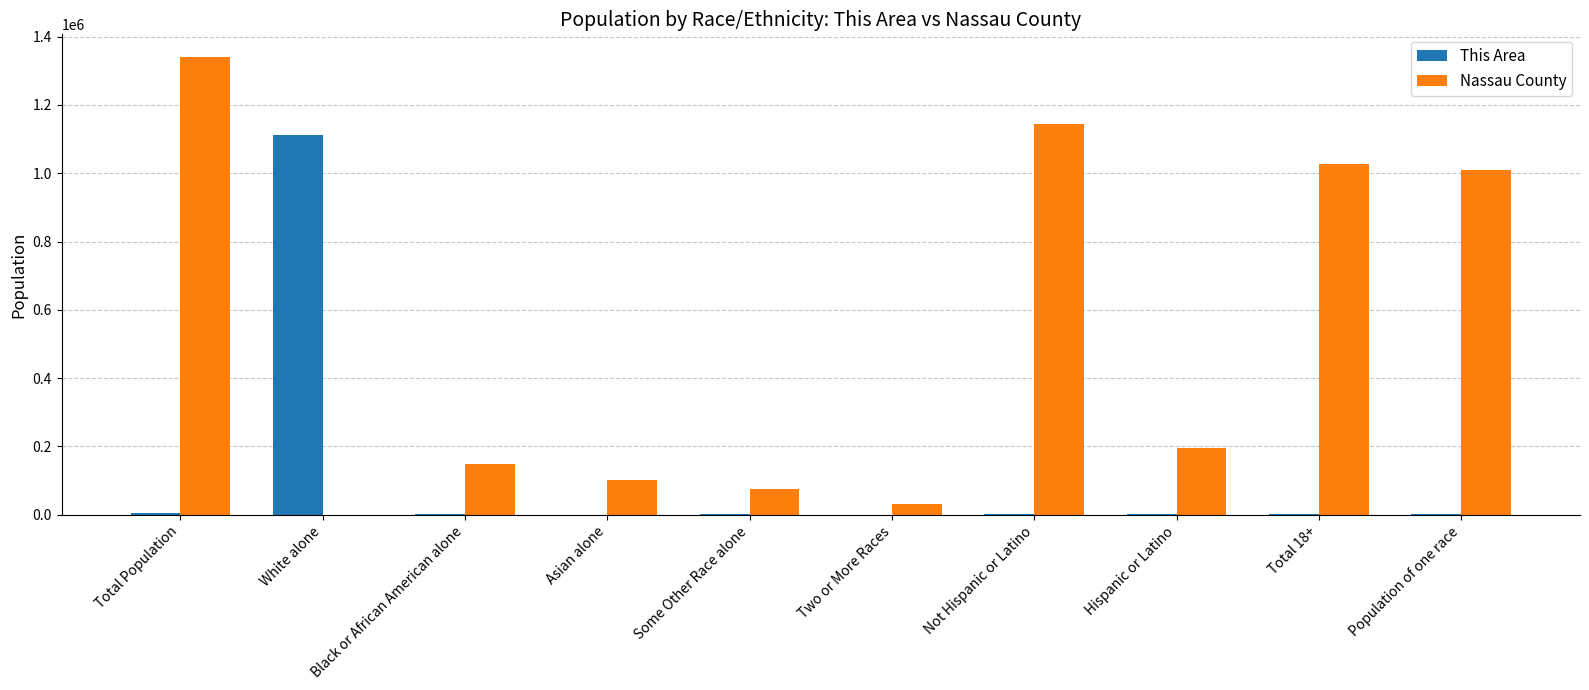

Which series changed the most between Some Other Race alone and Not Hispanic or Latino?

Nassau County